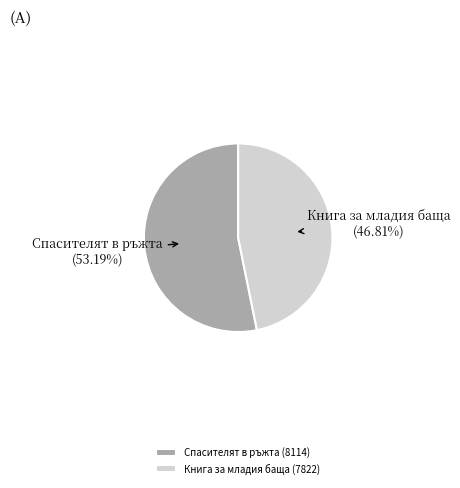

To the nearest percent, what percentage of the pie is Книга за младия баща (7822)?

47%